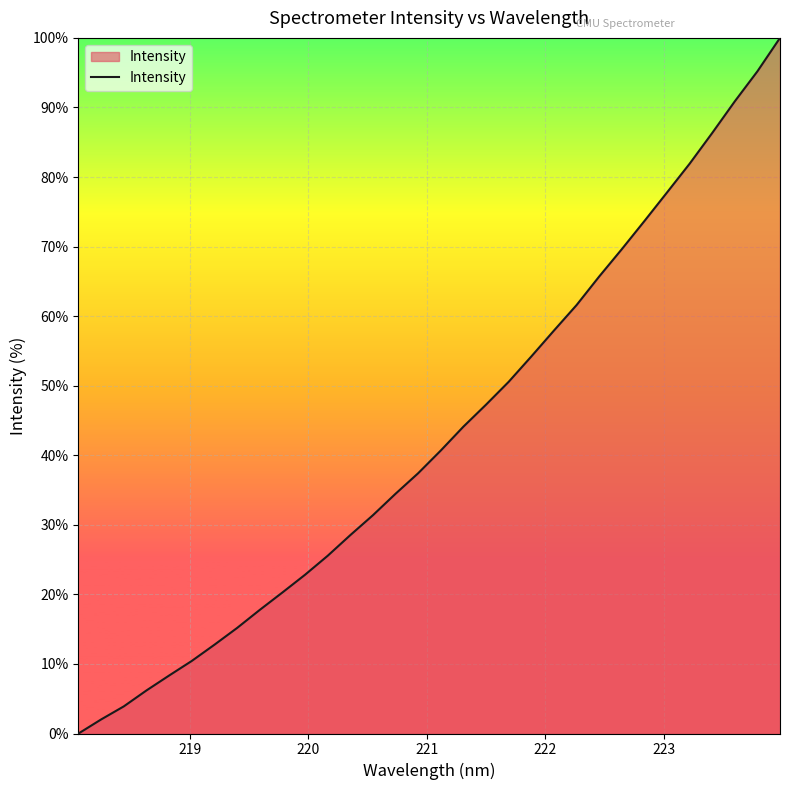

Does the chart have visible grid lines?

Yes